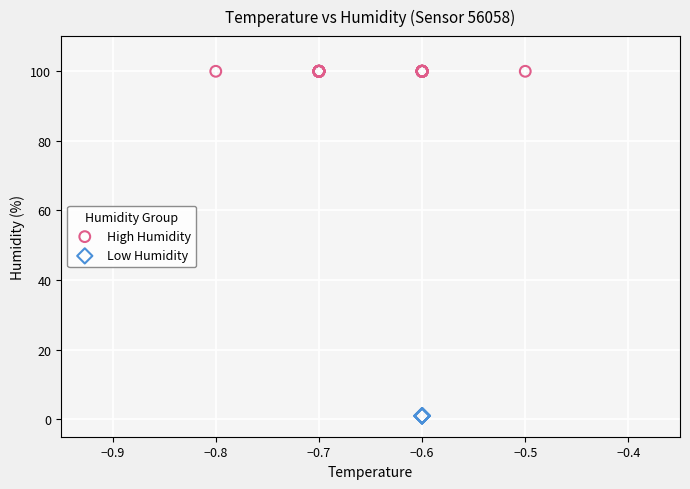

Which series contains the lowest Y value?

Low Humidity